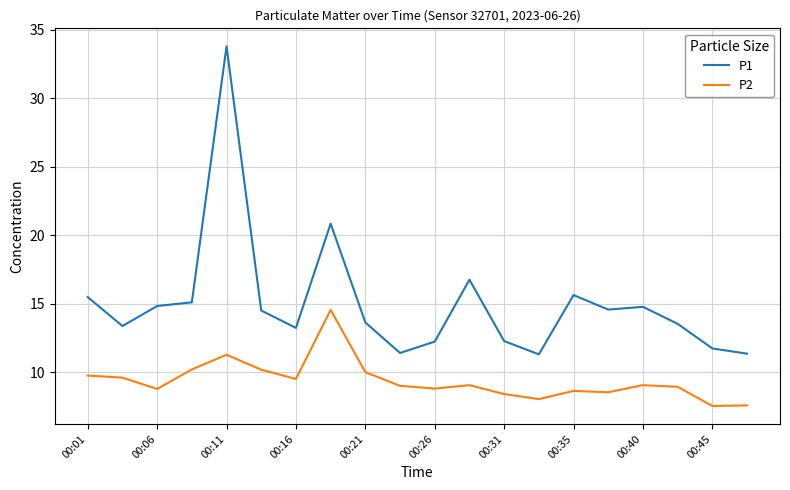

Which series has the largest total across all categories?

P1